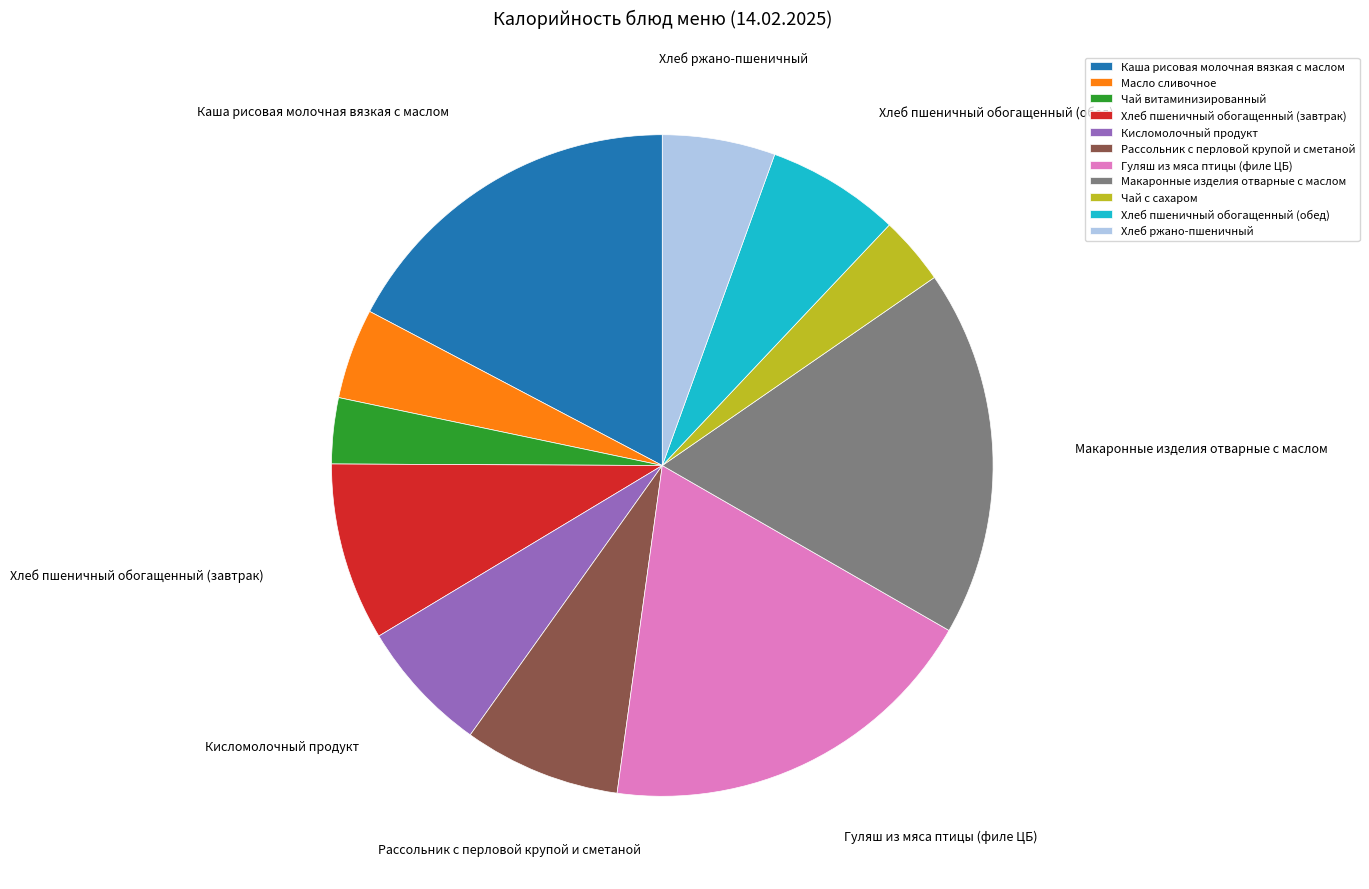

True or false: Макаронные изделия отварные с маслом accounts for 18% of the total.

True